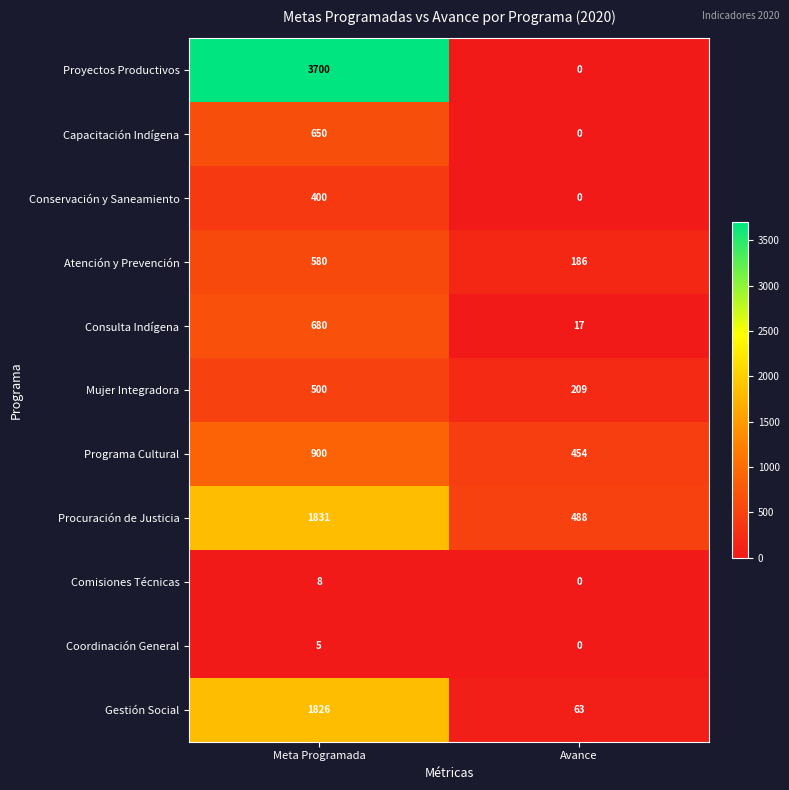

At which category is the sum across all series the highest?

Meta Programada